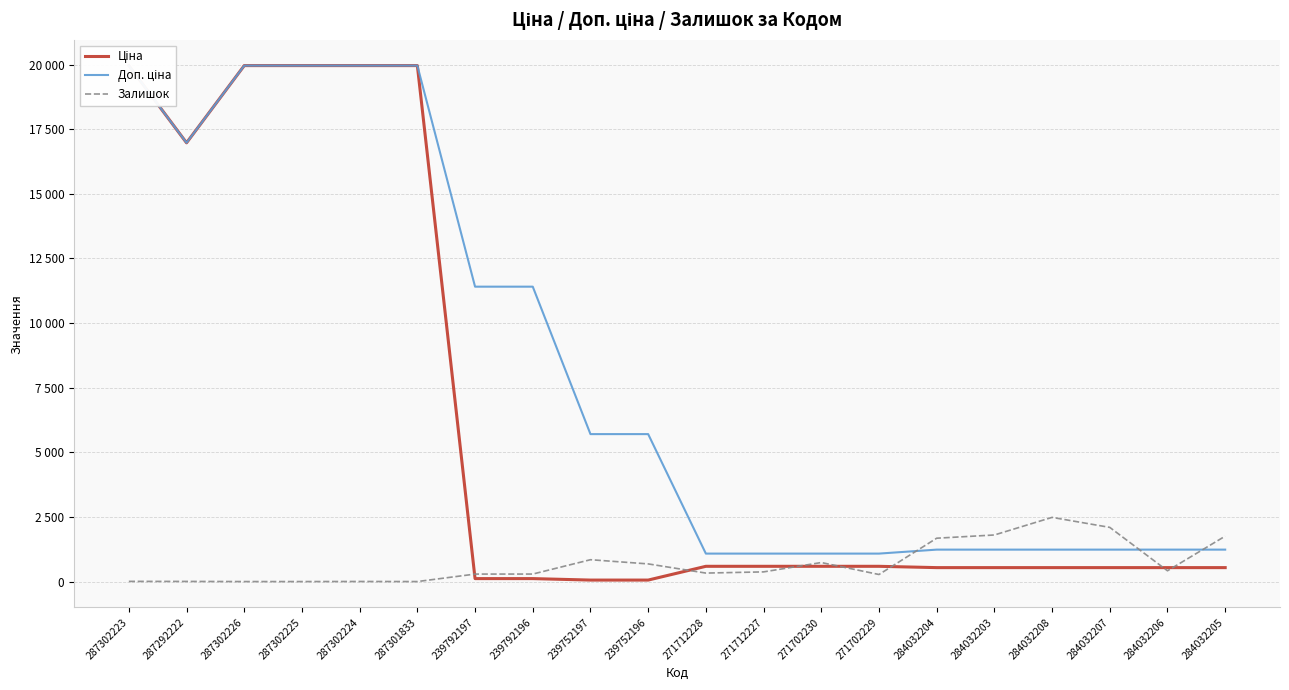

Reading right to left, extract all data points from this chart.

Ціна: 539.0	539.0	539.0	539.0	539.0	539.0	589.9	589.9	589.9	589.9	57.0	57.0	114.1	114.1	19964.2	19964.2	19964.2	19964.2	16976.3	19964.2
Доп. ціна: 1235.4	1235.4	1235.4	1235.4	1235.4	1235.4	1081.7	1081.7	1081.7	1081.7	5705.0	5705.0	11410.0	11410.0	19964.2	19964.2	19964.2	19964.2	16976.3	19964.2
Залишок: 1757.0	417.0	2096.0	2483.0	1802.0	1677.0	273.0	736.0	374.0	328.0	683.0	845.0	290.0	289.0	0.0	3.0	0.0	0.0	5.0	7.0